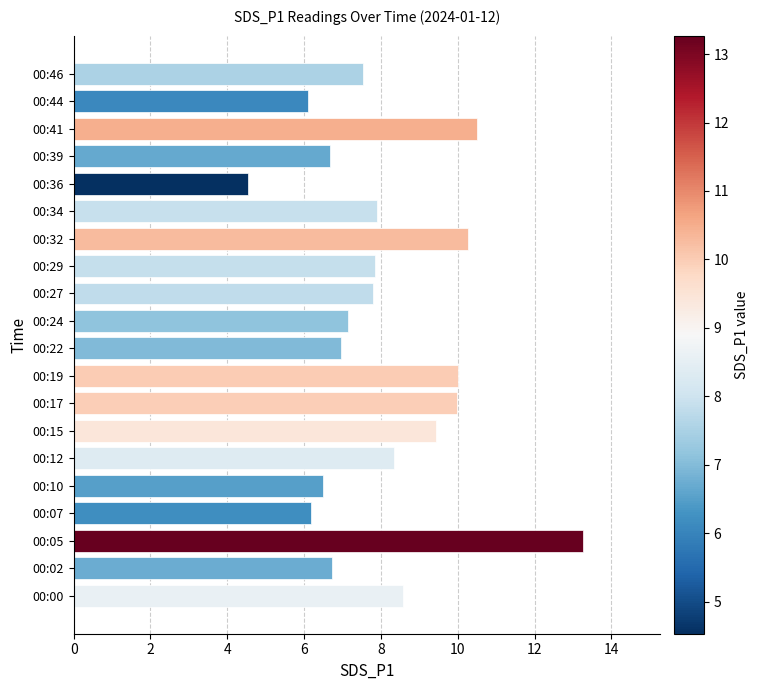

Are the bars grouped side by side (vs. stacked)?

No